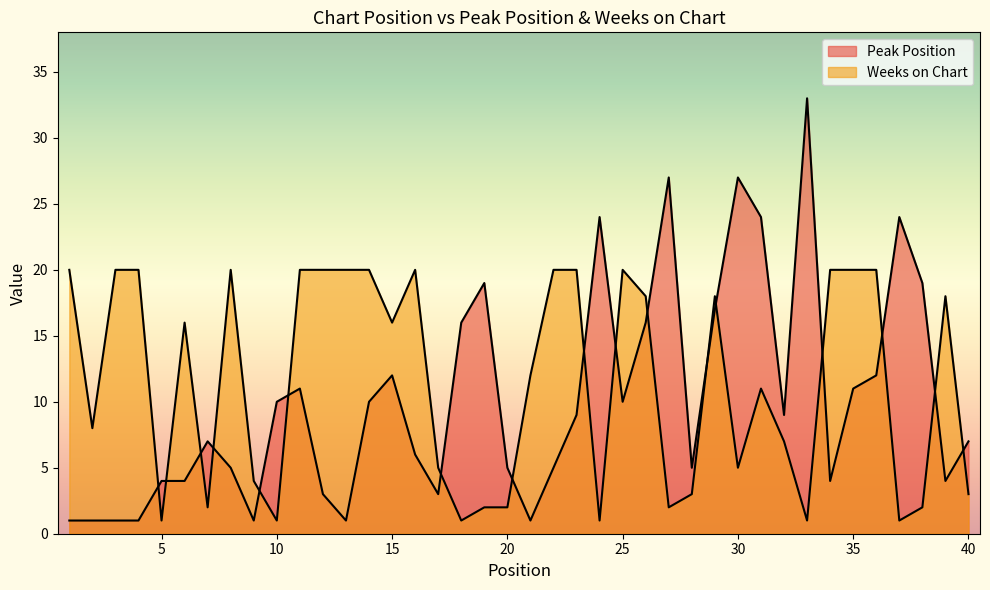

At which label is Peak Position closest to 17?

29